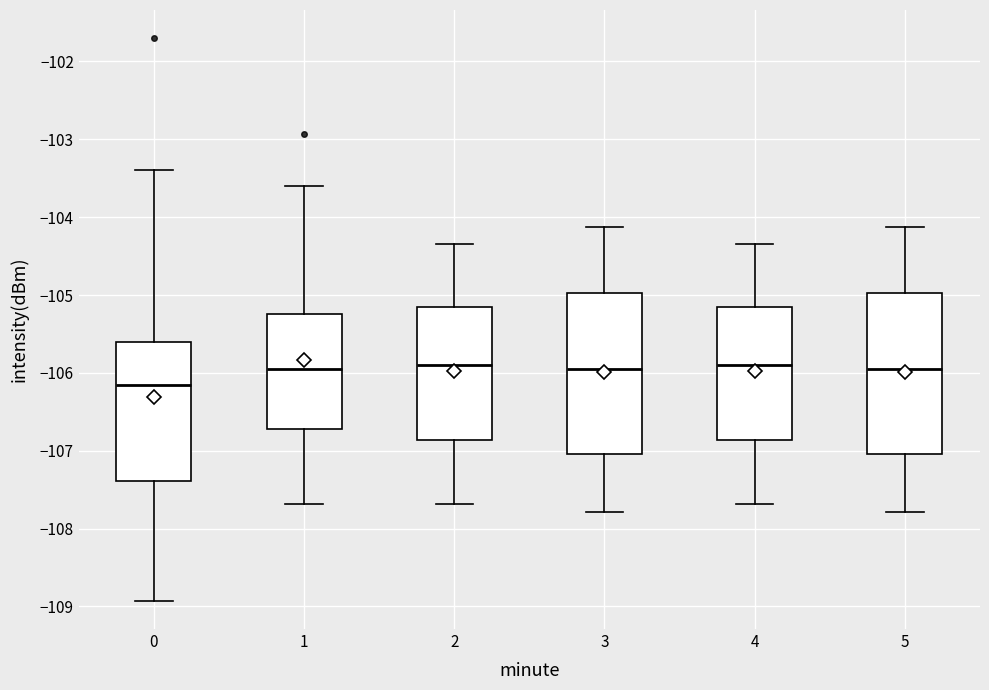

Reading left to right, read every box against the y-axis: the position of its median line, the range the box covers, and the ends of its whiskers. The values are not printed on the chart, so give them approximately, as read against the axis.

0: median -106.2, box -107.4 to -105.6, whiskers -108.9 to -103.4
1: median -106.0, box -106.7 to -105.2, whiskers -107.7 to -103.6
2: median -105.9, box -106.9 to -105.2, whiskers -107.7 to -104.3
3: median -106.0, box -107.0 to -105.0, whiskers -107.8 to -104.1
4: median -105.9, box -106.9 to -105.2, whiskers -107.7 to -104.3
5: median -106.0, box -107.0 to -105.0, whiskers -107.8 to -104.1